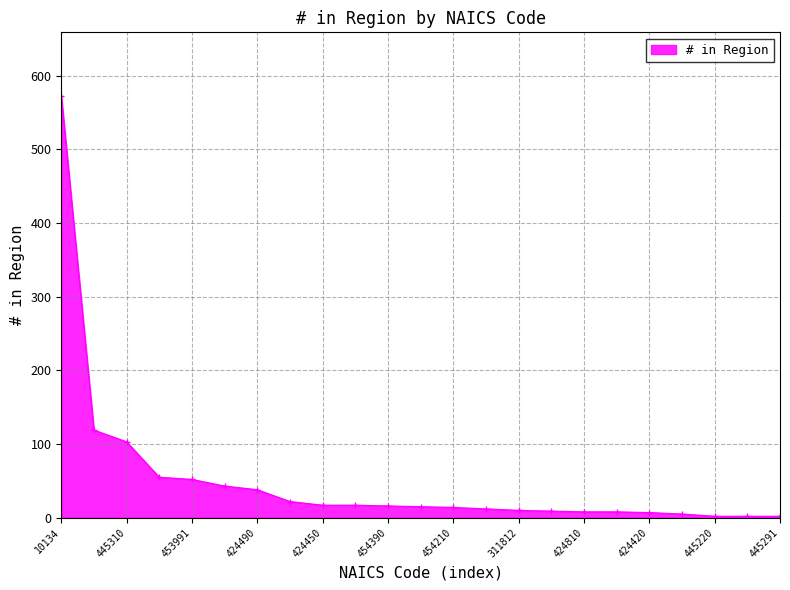

How many data points are less than 15?

11